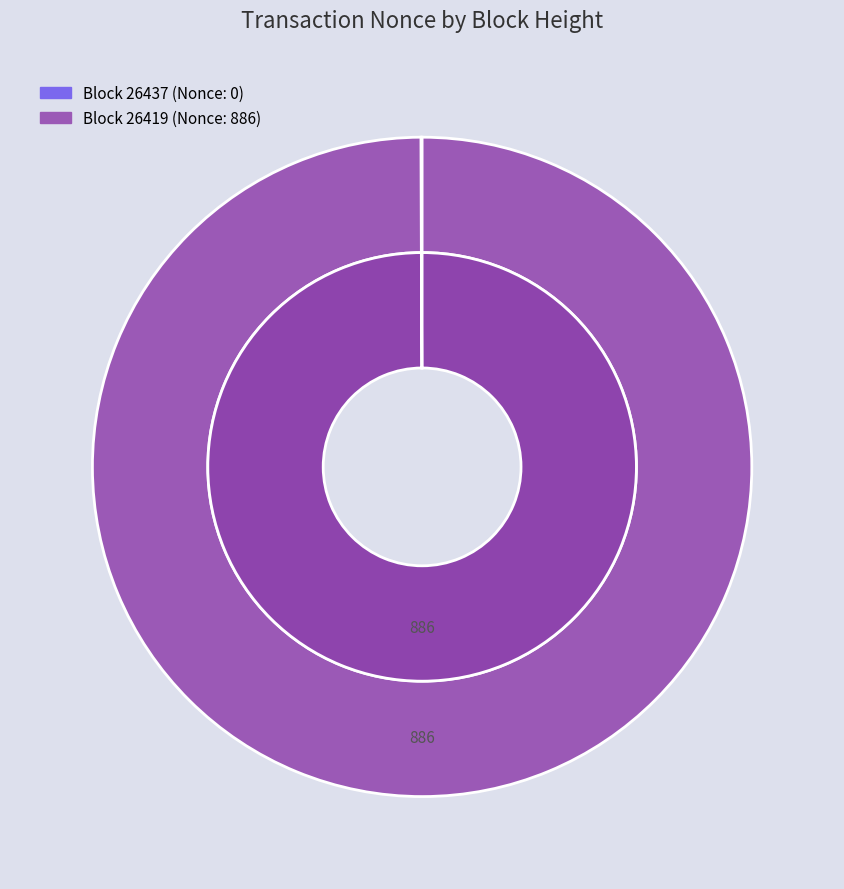

To the nearest percent, what is the average slice percentage?

50%